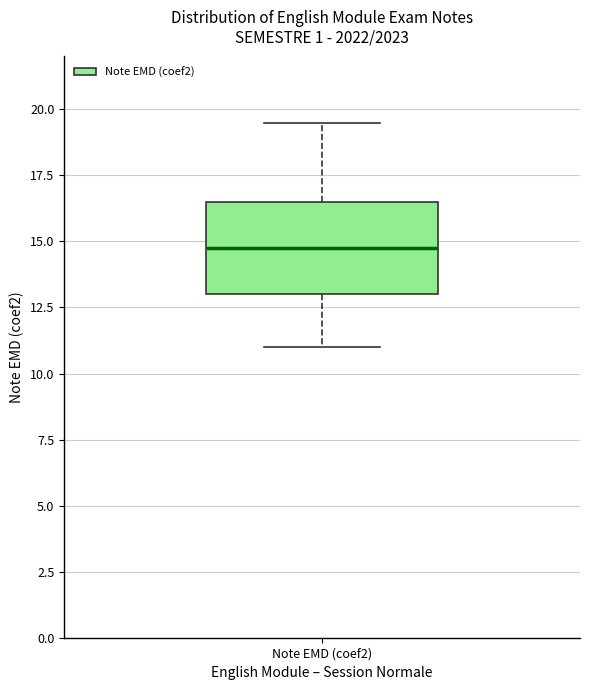

Where is the upper edge of the box for Note EMD (coef2) on the y-axis? The values are not printed on the chart, so give them approximately, as read against the axis.

16.5